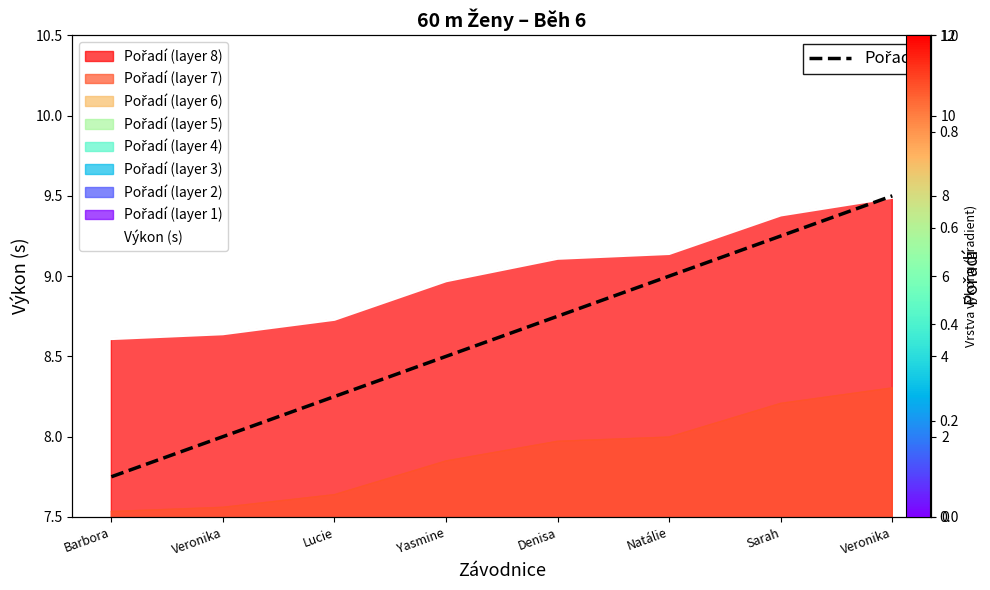

How many Pořadí values are between 3 and 7?

5